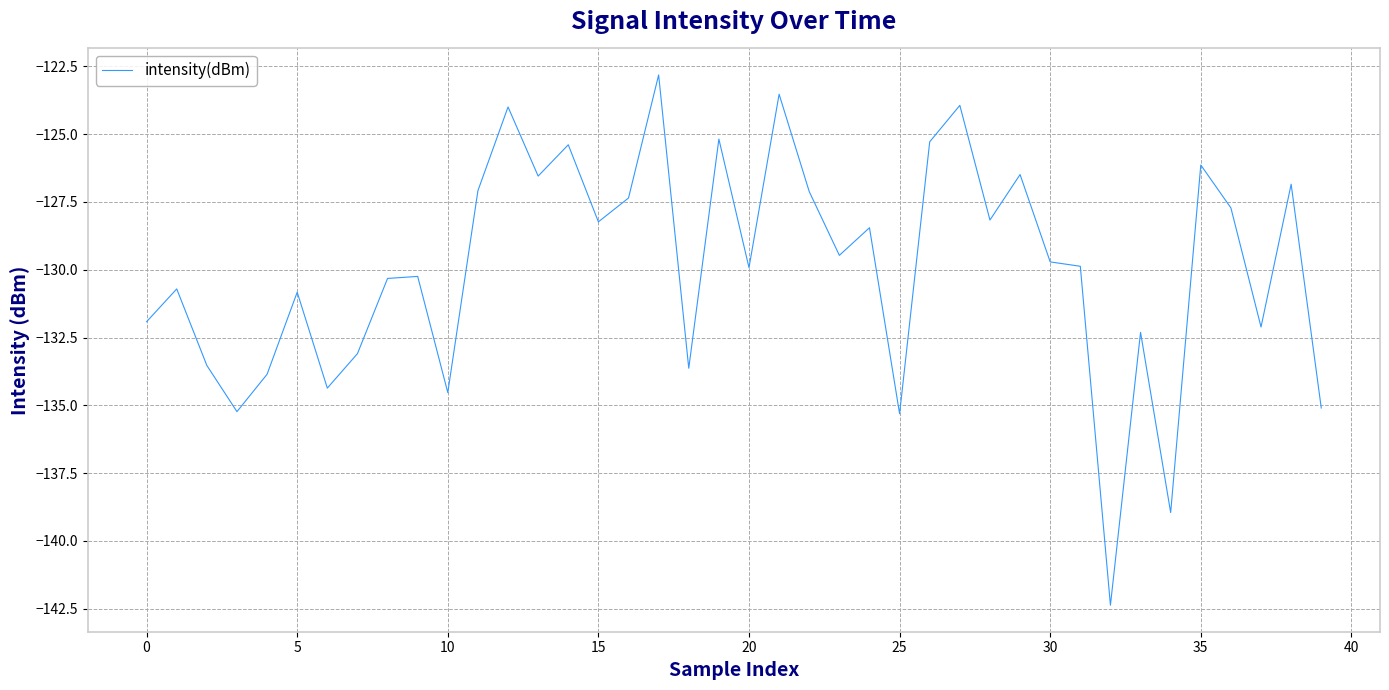

What is the difference between the maximum and minimum values?

19.5